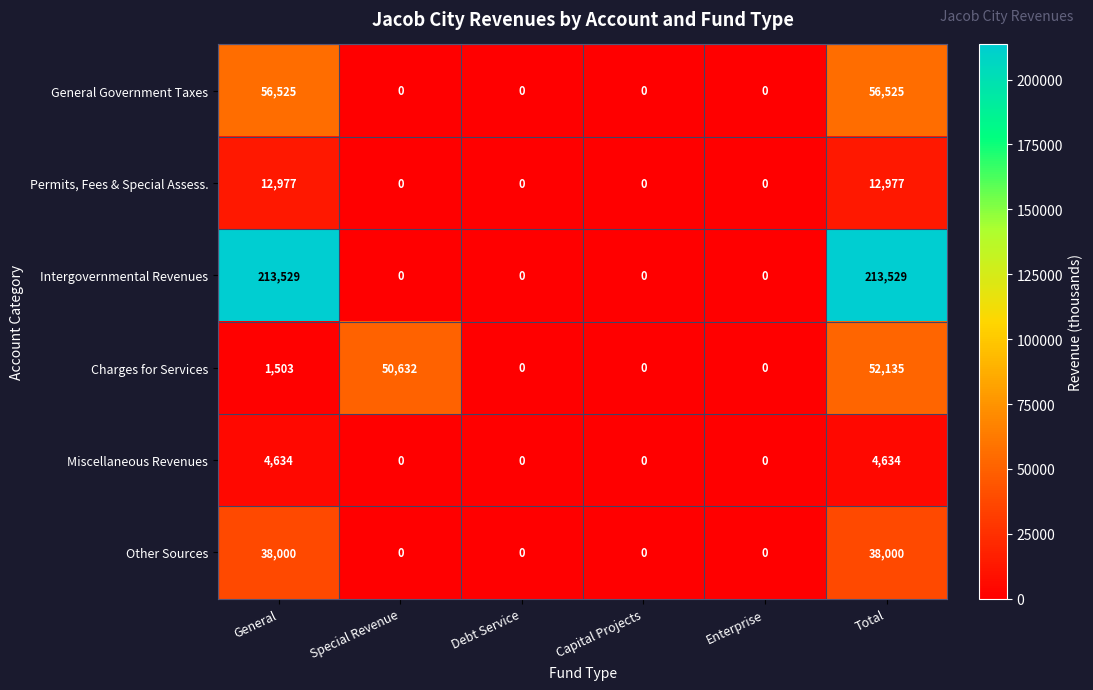

What is the sum of all Other Sources values?

76000